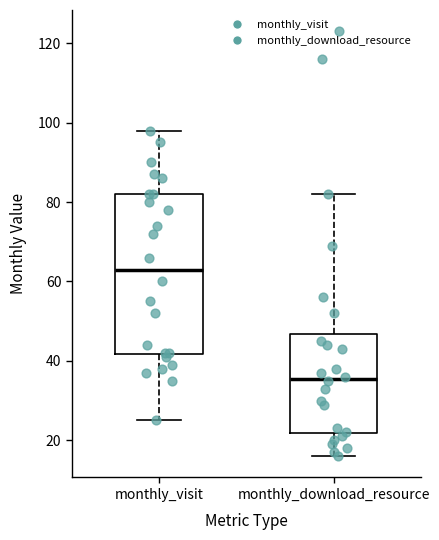

Which box's median line is the lowest?

monthly_download_resource